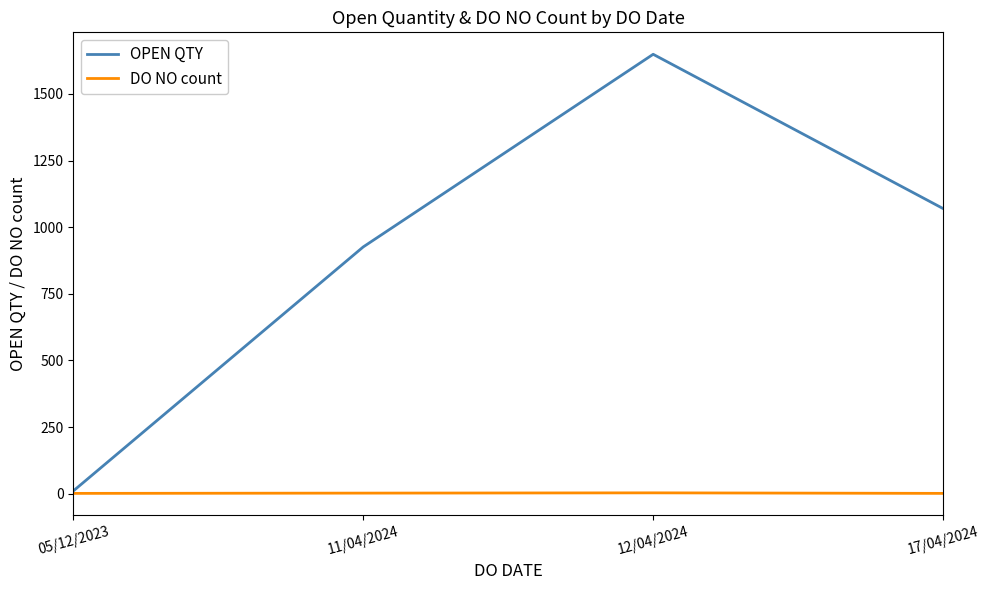

Is it true that OPEN QTY equals 350 at 17/04/2024?

False